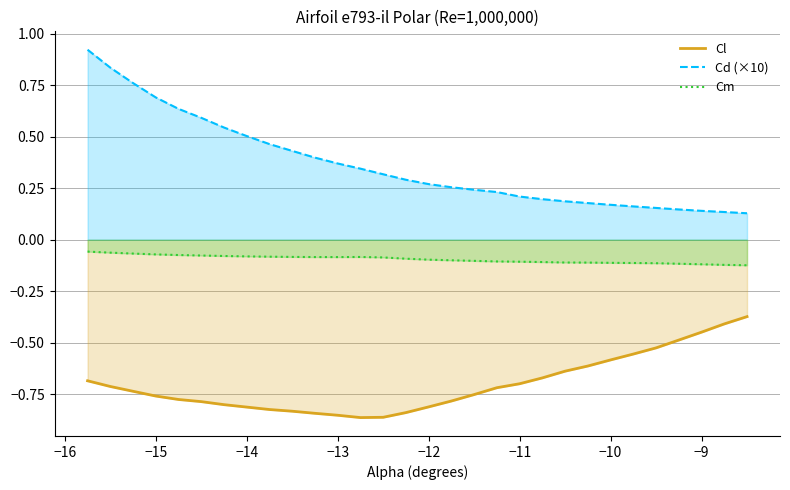

What is the difference between the second highest and minimum values in the Cd series?

0.7